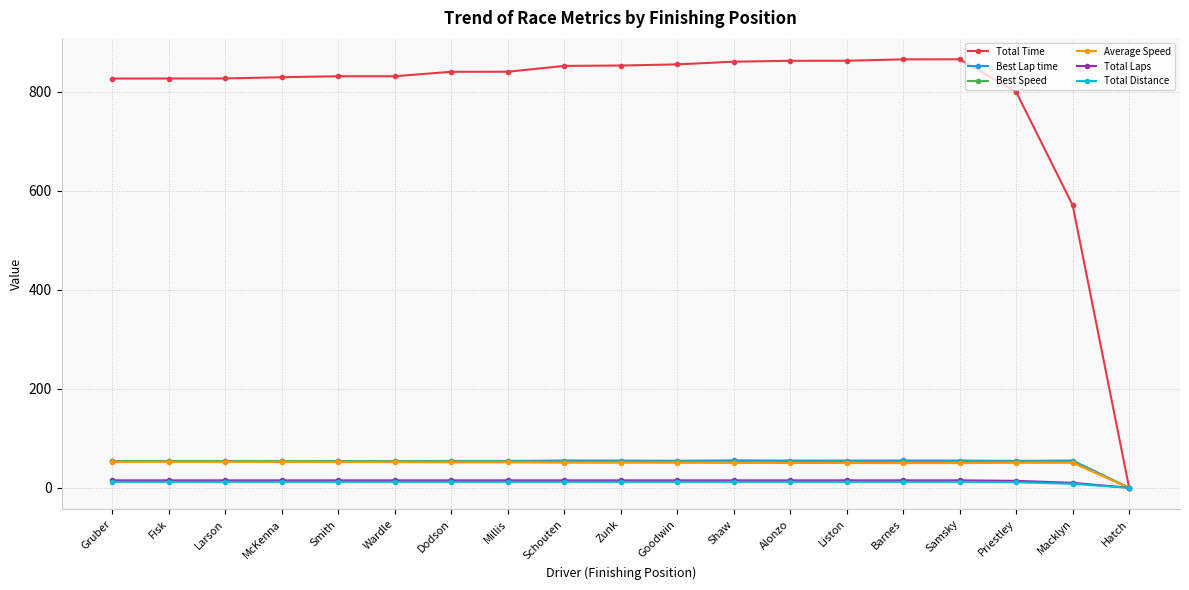

What is the greatest value displayed?

865.5